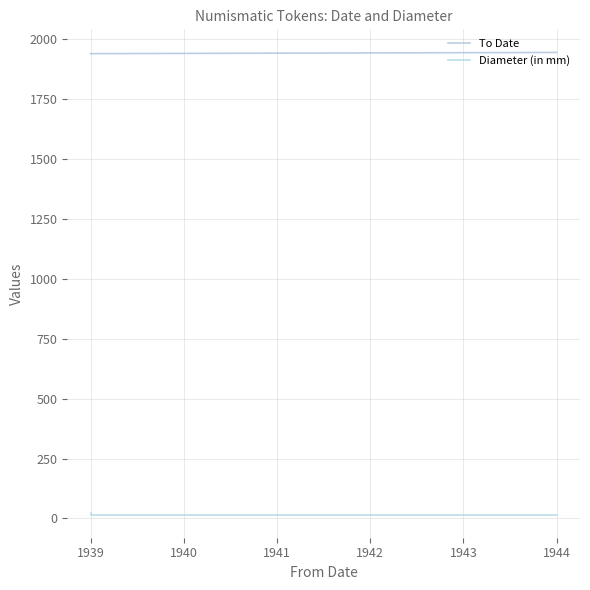

Between 1944 and 1943, which is larger?

1944